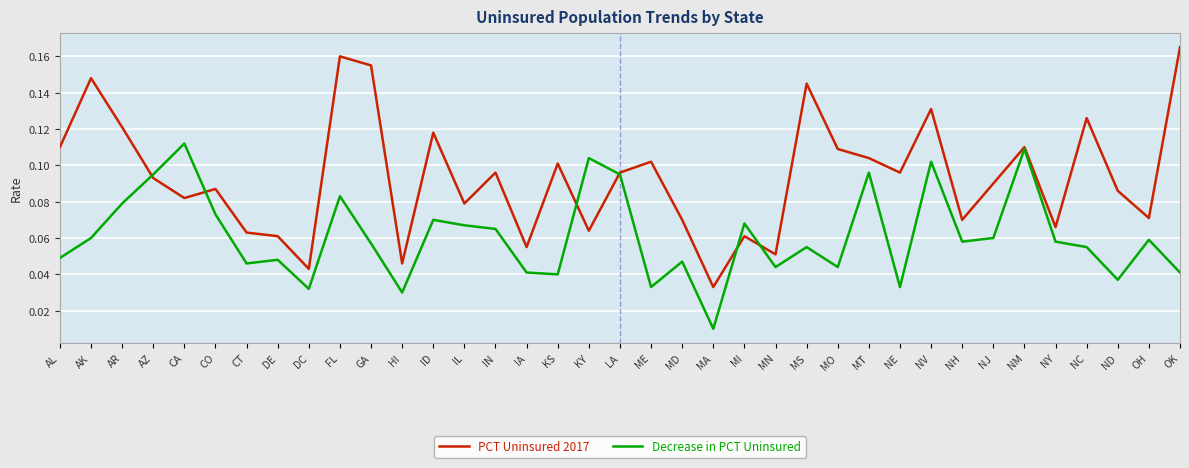

What position from the right is ME?

18